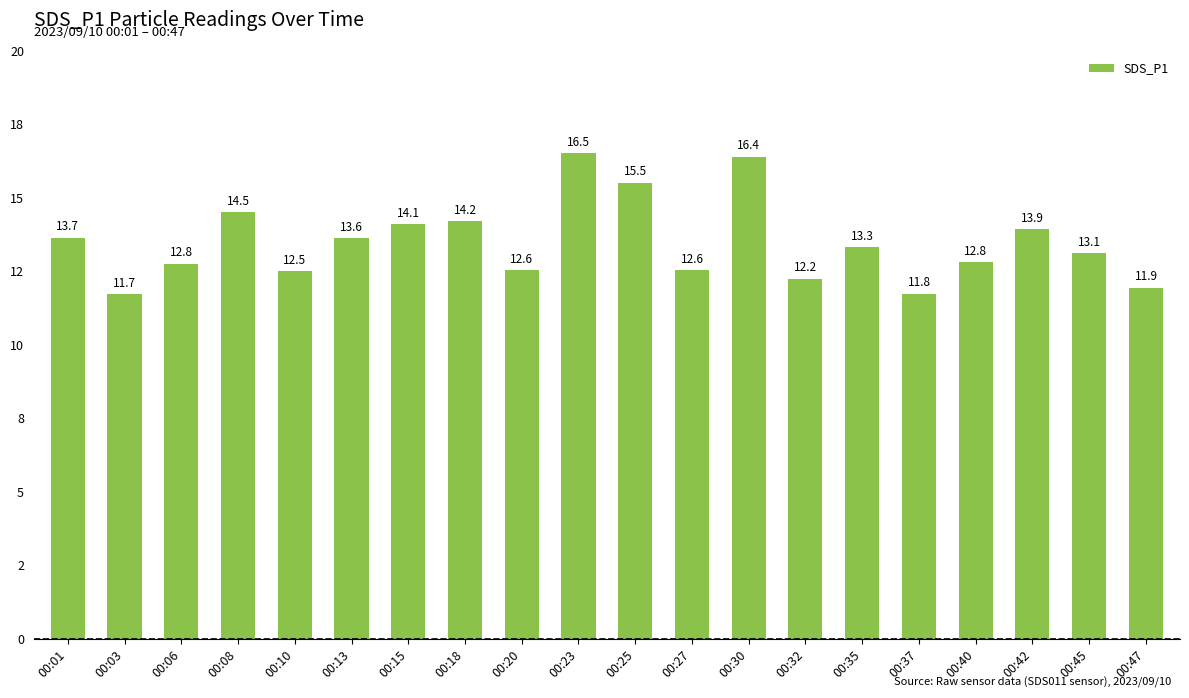

Reading right to left, transcribe all the data shown in this chart.

11.9	13.1	13.9	12.8	11.8	13.3	12.2	16.4	12.6	15.5	16.5	12.6	14.2	14.1	13.6	12.5	14.5	12.8	11.7	13.7